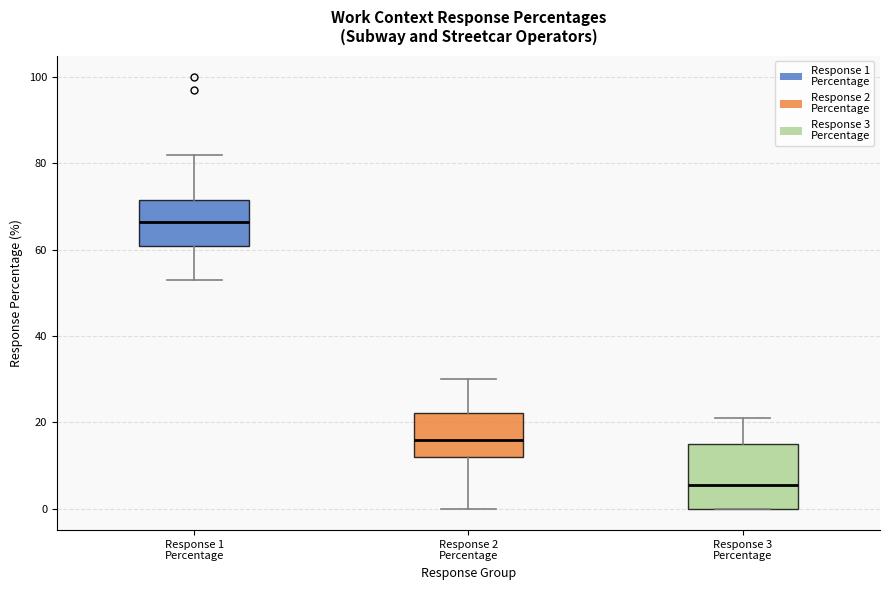

Reading left to right, transcribe this box plot: for each box, give where its median line is, the range the box spans, and where its two whiskers end, as read against the y-axis. The values are not printed on the chart, so give them approximately, as read against the axis.

Response 1 Percentage: median 66, box 60 to 72, whiskers 54 to 82
Response 2 Percentage: median 16, box 12 to 22, whiskers 0 to 30
Response 3 Percentage: median 6, box 0 to 16, whiskers 0 to 22